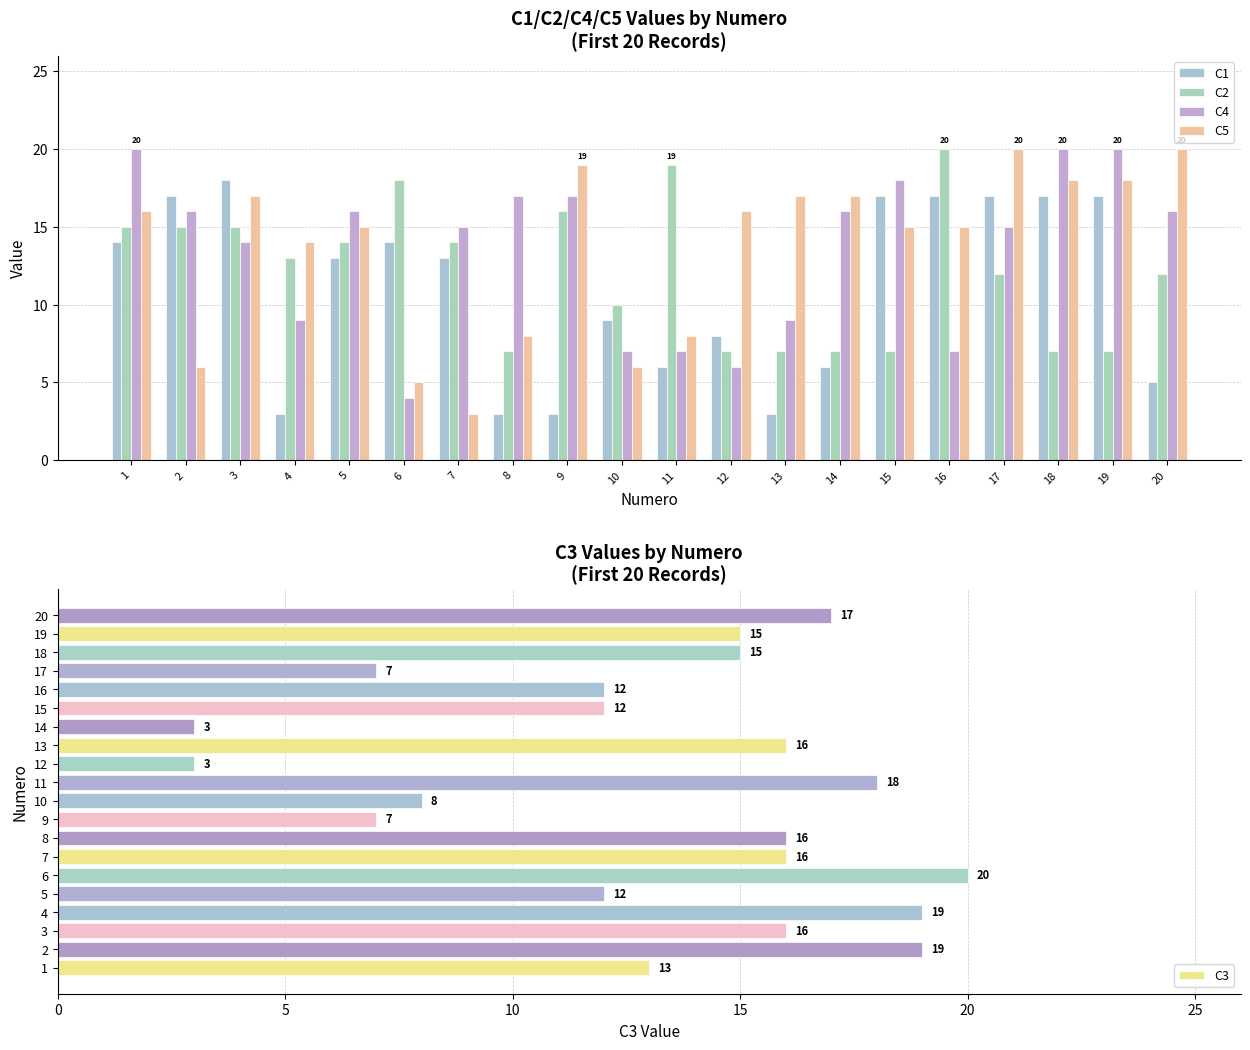

The value of C2 at 19 is 7. True or false?

True